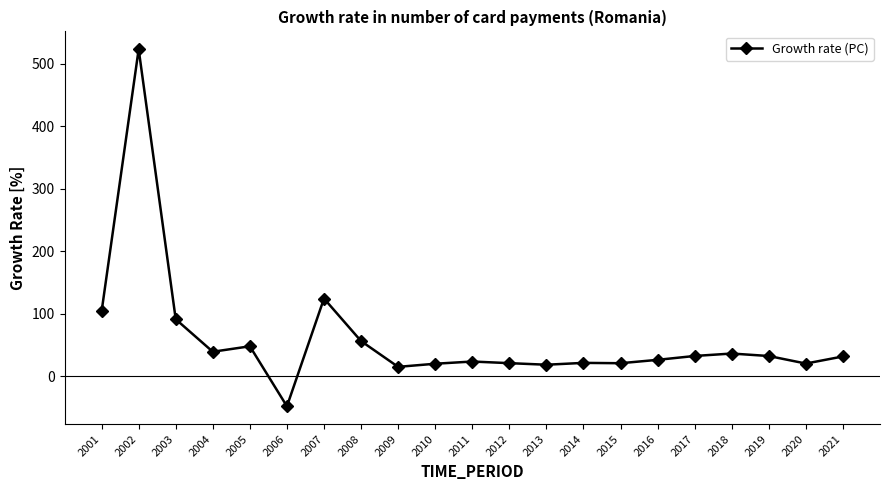

How many data points are less than 31?

10